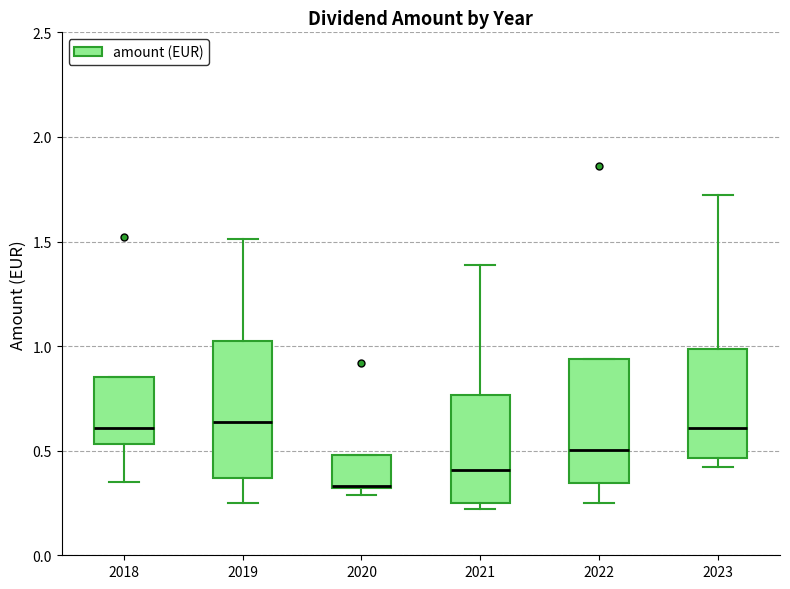

Reading left to right, transcribe this box plot: for each box, give where its median line is, the range the box spans, and where its two whiskers end, as read against the y-axis. The values are not printed on the chart, so give them approximately, as read against the axis.

2018: median 0.60, box 0.55 to 0.85, whiskers 0.35 to 0.85
2019: median 0.65, box 0.35 to 1.00, whiskers 0.25 to 1.50
2020: median 0.35, box 0.30 to 0.50, whiskers 0.30 (just below the box's lower edge) to 0.50
2021: median 0.40, box 0.25 to 0.75, whiskers 0.20 to 1.40
2022: median 0.50, box 0.35 to 0.95, whiskers 0.25 to 0.95
2023: median 0.60, box 0.45 to 1.00, whiskers 0.40 to 1.70